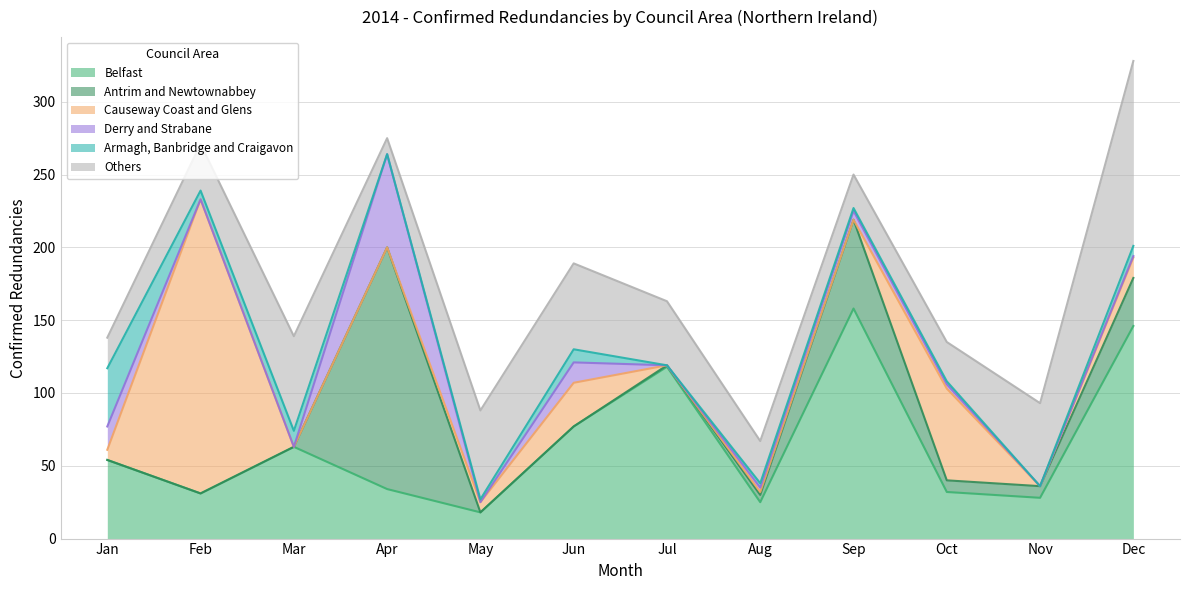

What is the difference between the second highest and minimum values in the Causeway Coast and Glens series?

63